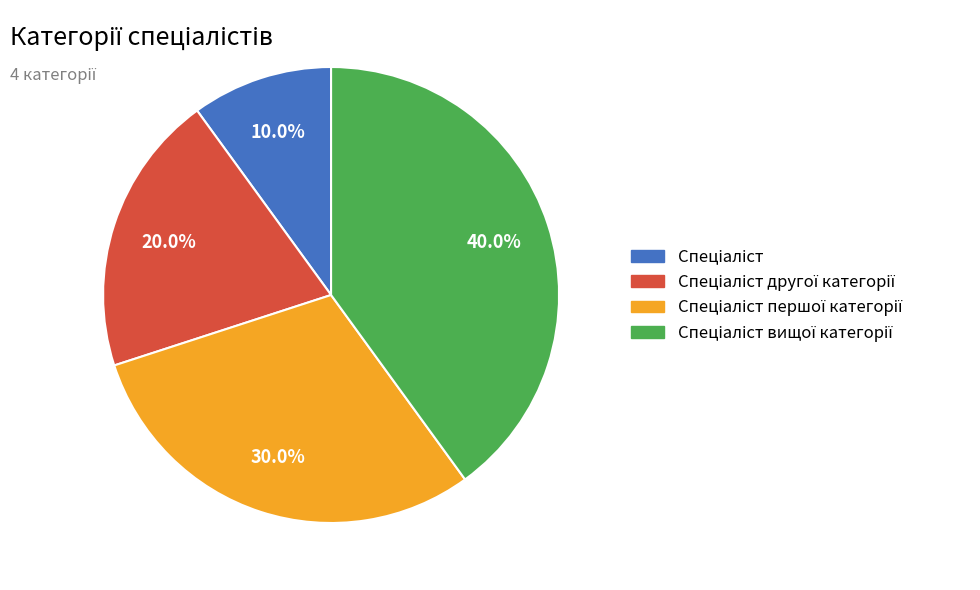

Does any single category account for the majority?

No